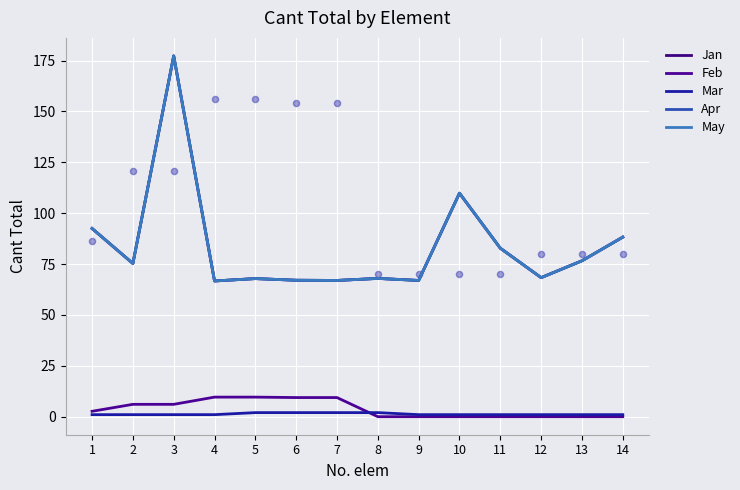

What are all the series names shown in the legend?

Jan, Feb, Mar, Apr, May